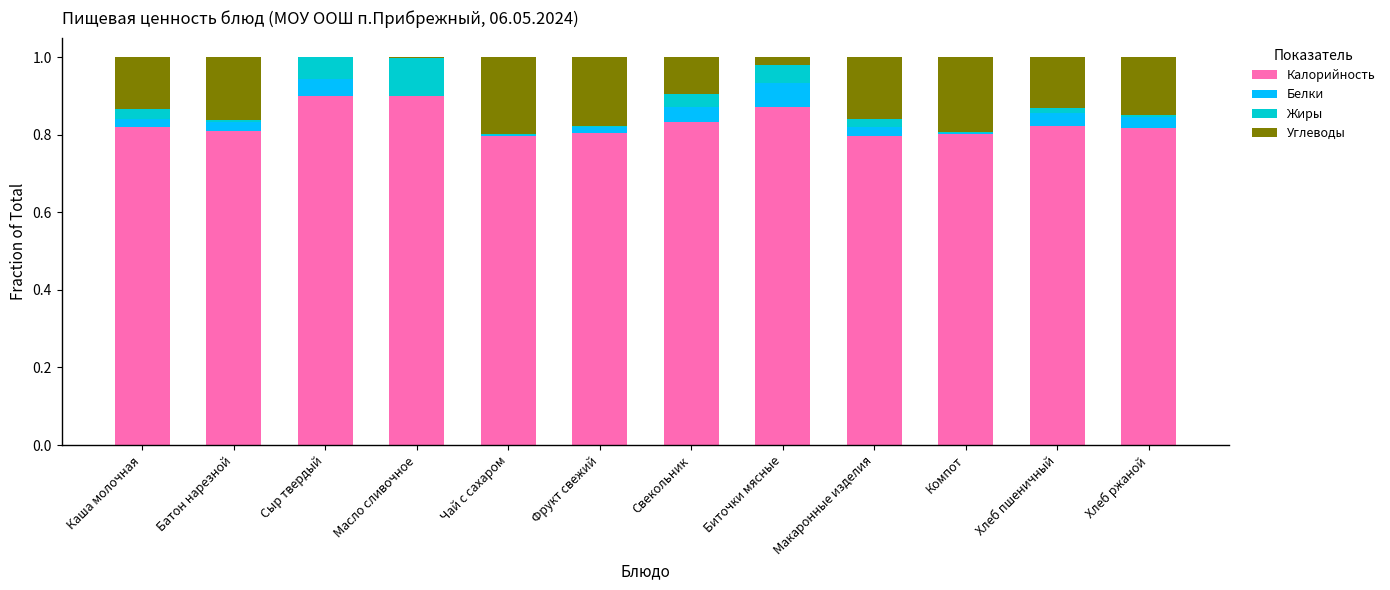

True or false: Калорийность has a value of 0.5 at Компот.

False